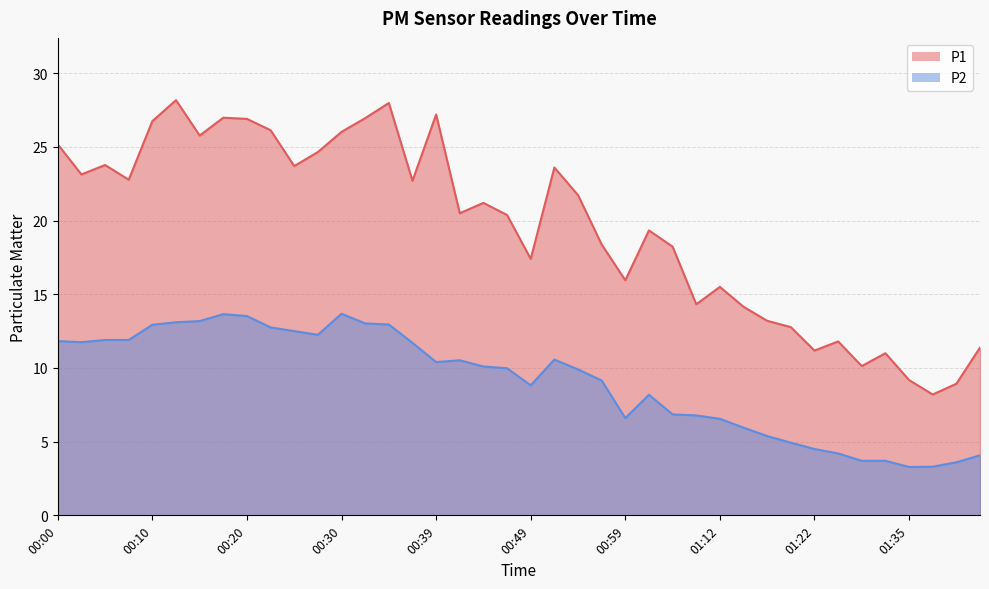

Reading left to right, what are all the values shown in this chart?

P1: 25.2	23.1	23.8	22.8	26.8	28.2	25.8	27.0	26.9	26.1	23.7	24.6	26.0	26.9	28.0	22.7	27.2	20.5	21.2	20.4	17.4	23.6	21.7	18.4	15.9	19.3	18.2	14.3	15.5	14.2	13.2	12.8	11.2	11.8	10.1	11.0	9.2	8.2	8.9	11.4
P2: 11.8	11.8	11.9	11.9	12.9	13.1	13.2	13.7	13.5	12.8	12.5	12.2	13.7	13.0	12.9	11.7	10.4	10.5	10.1	10.0	8.8	10.6	9.9	9.2	6.6	8.2	6.8	6.8	6.5	6.0	5.4	4.9	4.5	4.2	3.7	3.7	3.3	3.3	3.6	4.1